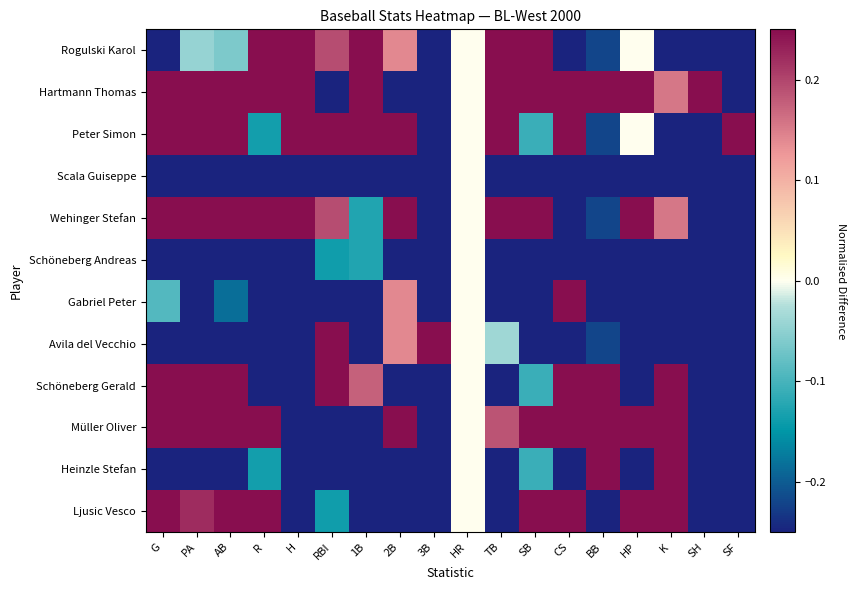

What is the spread (max minus min) of values at SH?

0.5